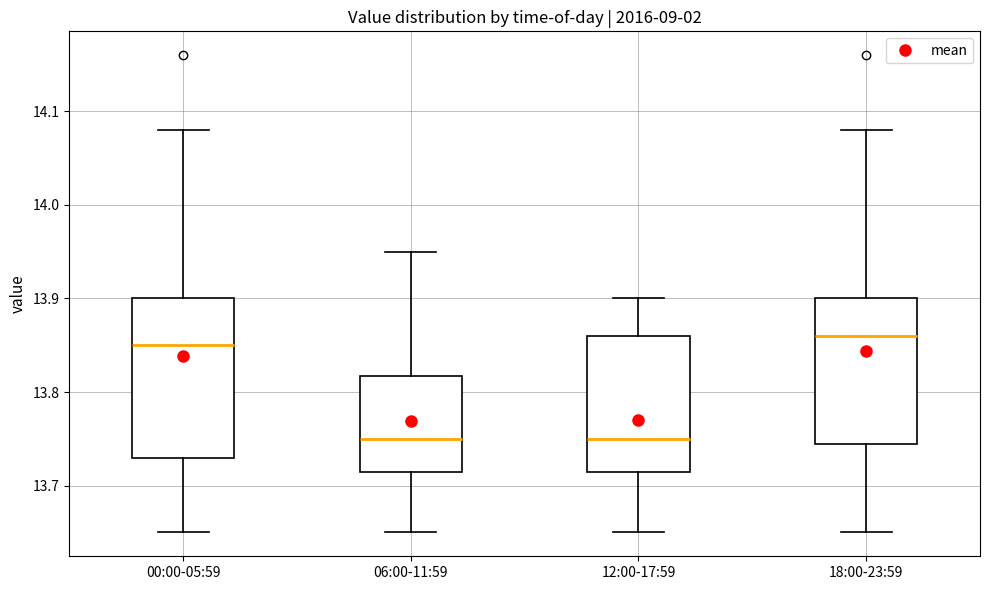

Reading left to right, transcribe this box plot: for each box, give where its median line is, the range the box spans, and where its two whiskers end, as read against the y-axis. The values are not printed on the chart, so give them approximately, as read against the axis.

00:00-05:59: median 13.85, box 13.73 to 13.90, whiskers 13.65 to 14.08
06:00-11:59: median 13.75, box 13.72 to 13.82, whiskers 13.65 to 13.95
12:00-17:59: median 13.75, box 13.72 to 13.86, whiskers 13.65 to 13.90
18:00-23:59: median 13.86, box 13.75 to 13.90, whiskers 13.65 to 14.08